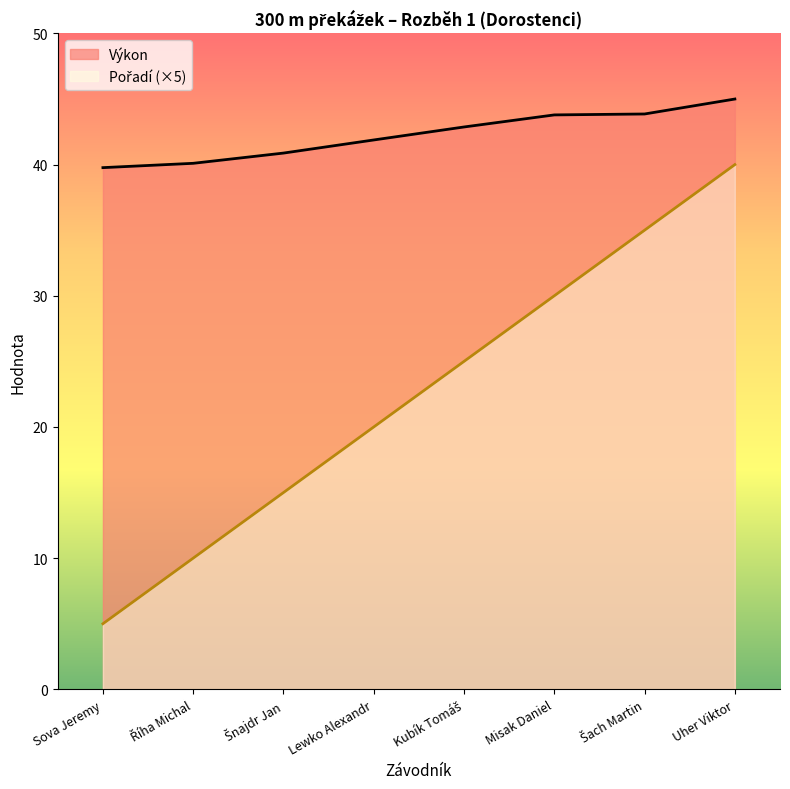

How many data points does each series have?

8